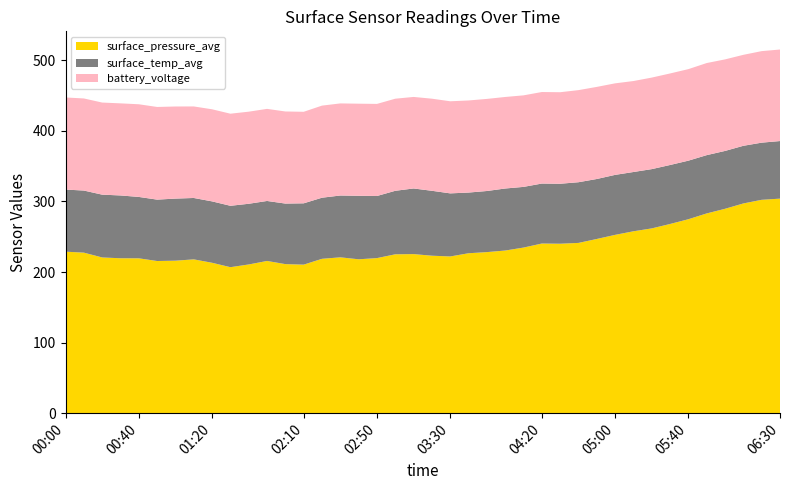

What is the lowest value of the surface_pressure_avg series?

206.9